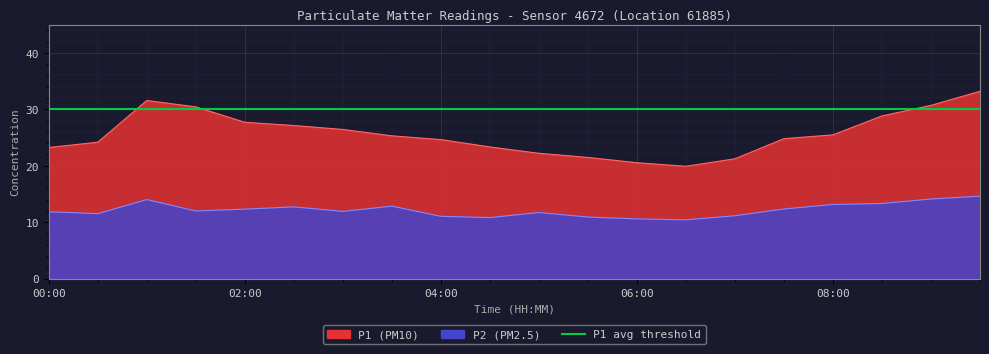

How many lines are shown in the chart?

2